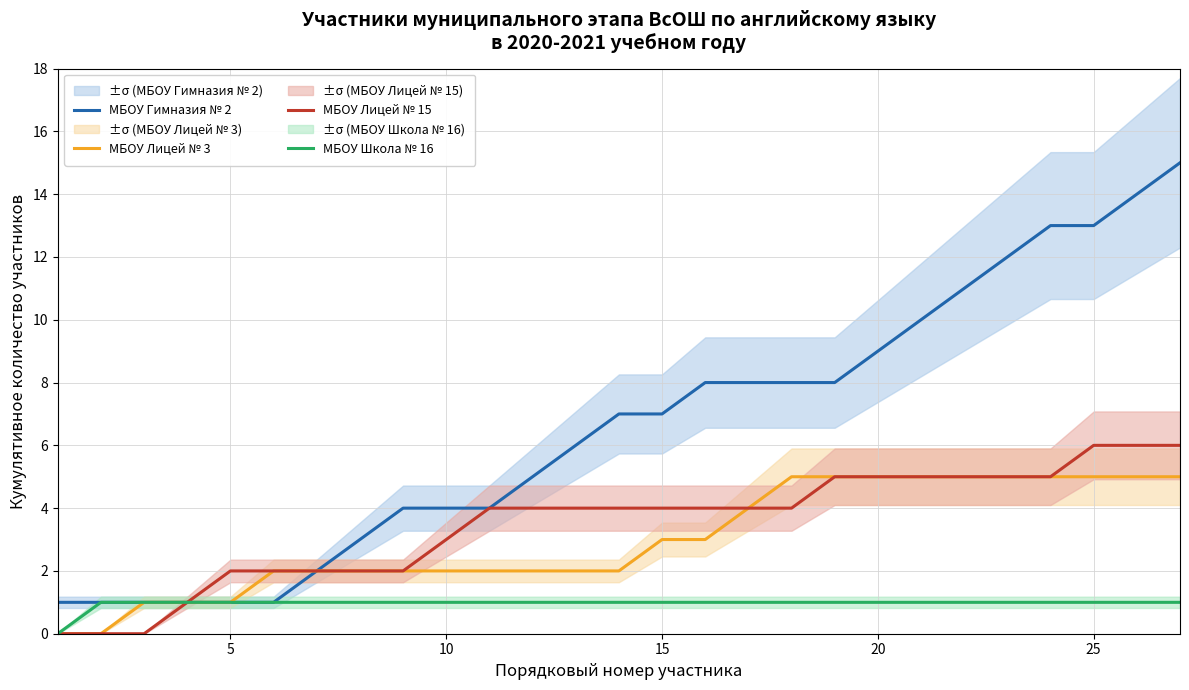

Which series has the widest spread of values?

МБОУ Гимназия № 2